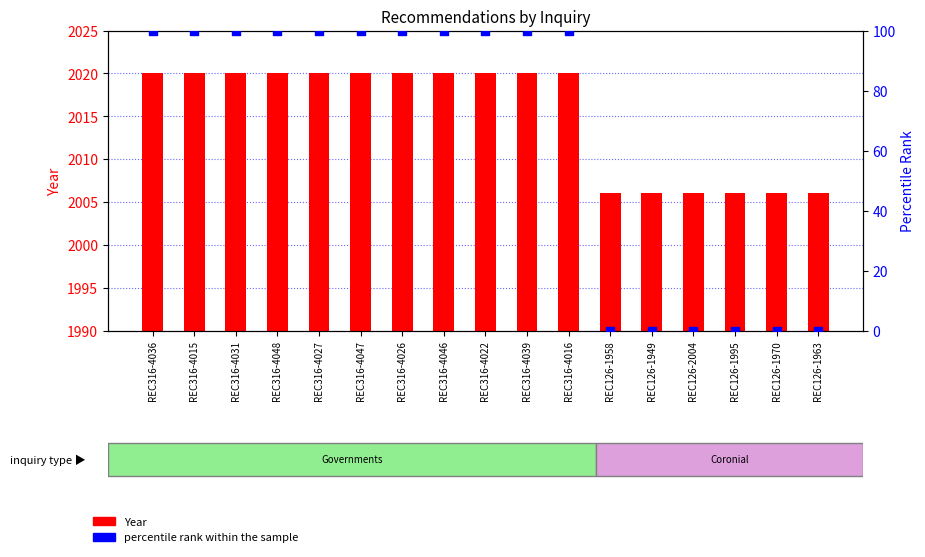

At how many categories does at least one series exceed 249?

17